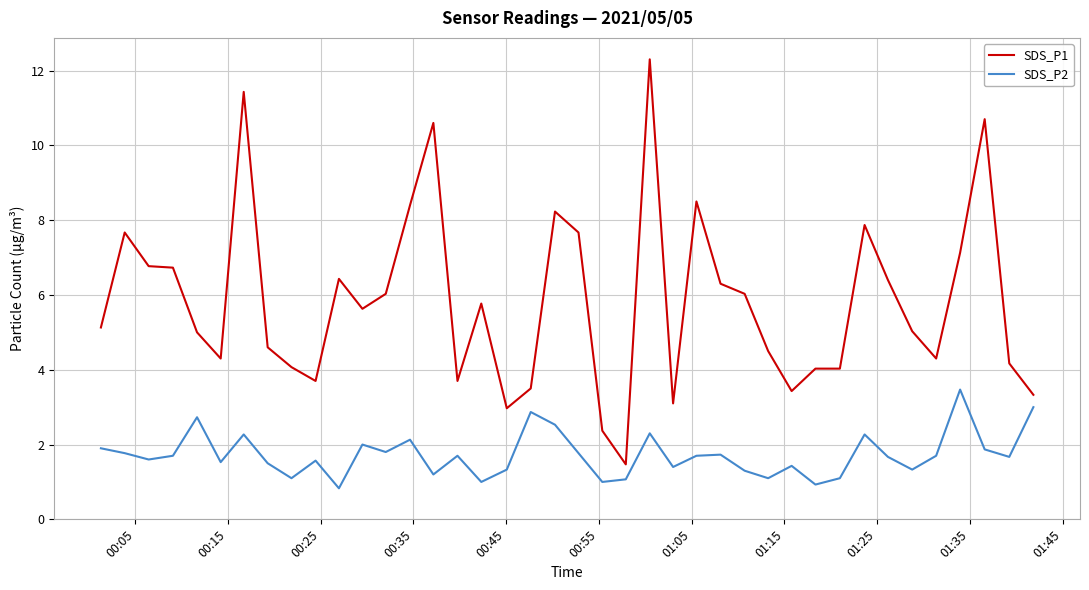

True or false: SDS_P2 and SDS_P1 cross at least once.

False